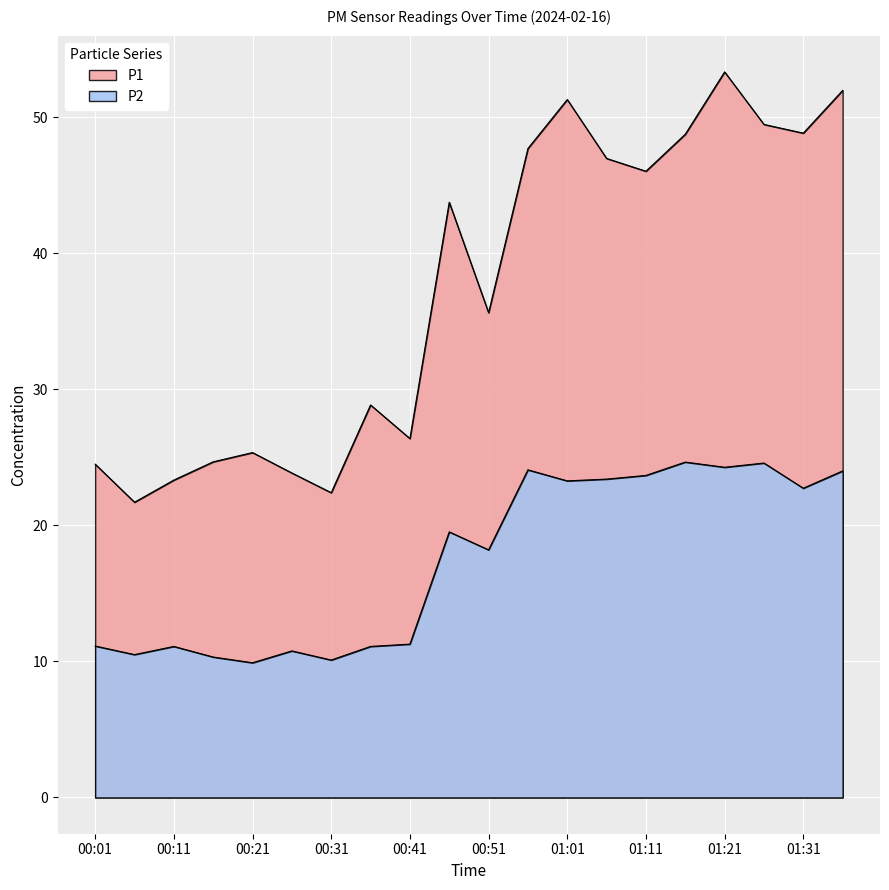

Reading right to left, what are all the values shown in this chart?

P1: 01:36=52.0	01:31=48.8	01:26=49.5	01:21=53.3	01:16=48.8	01:11=46.0	01:06=47.0	01:01=51.3	00:56=47.7	00:51=35.6	00:46=43.8	00:41=26.4	00:36=28.9	00:31=22.4	00:26=23.9	00:21=25.4	00:16=24.7	00:11=23.3	00:06=21.7	00:01=24.5
P2: 01:36=24.0	01:31=22.7	01:26=24.6	01:21=24.3	01:16=24.6	01:11=23.7	01:06=23.4	01:01=23.3	00:56=24.1	00:51=18.2	00:46=19.5	00:41=11.3	00:36=11.1	00:31=10.1	00:26=10.8	00:21=9.9	00:16=10.3	00:11=11.1	00:06=10.5	00:01=11.1